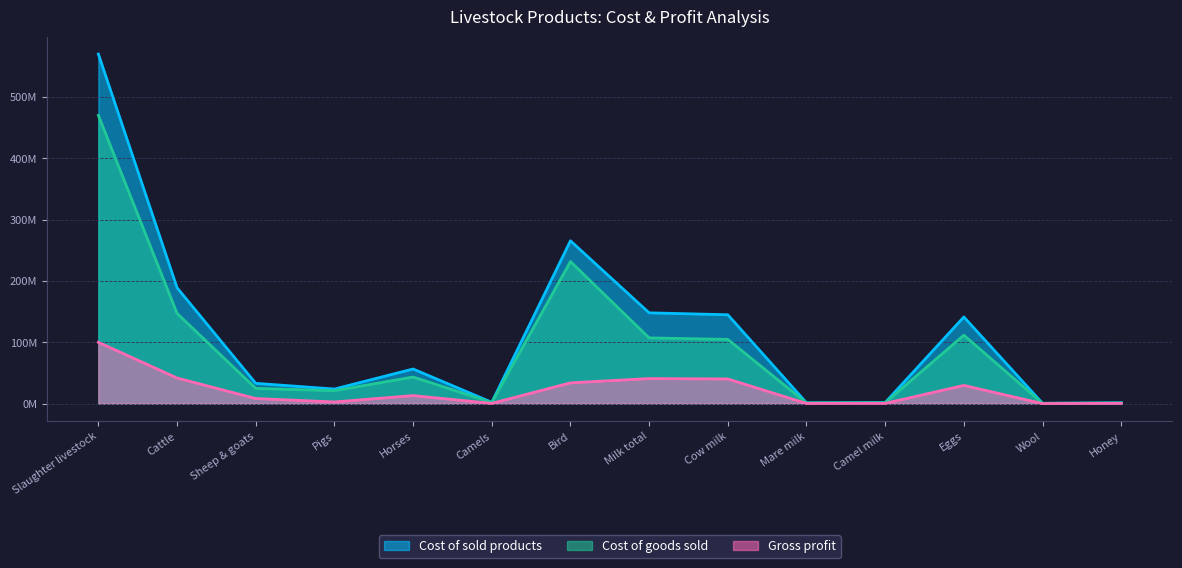

How many interior local peaks does the Cost of sold products series have?

3